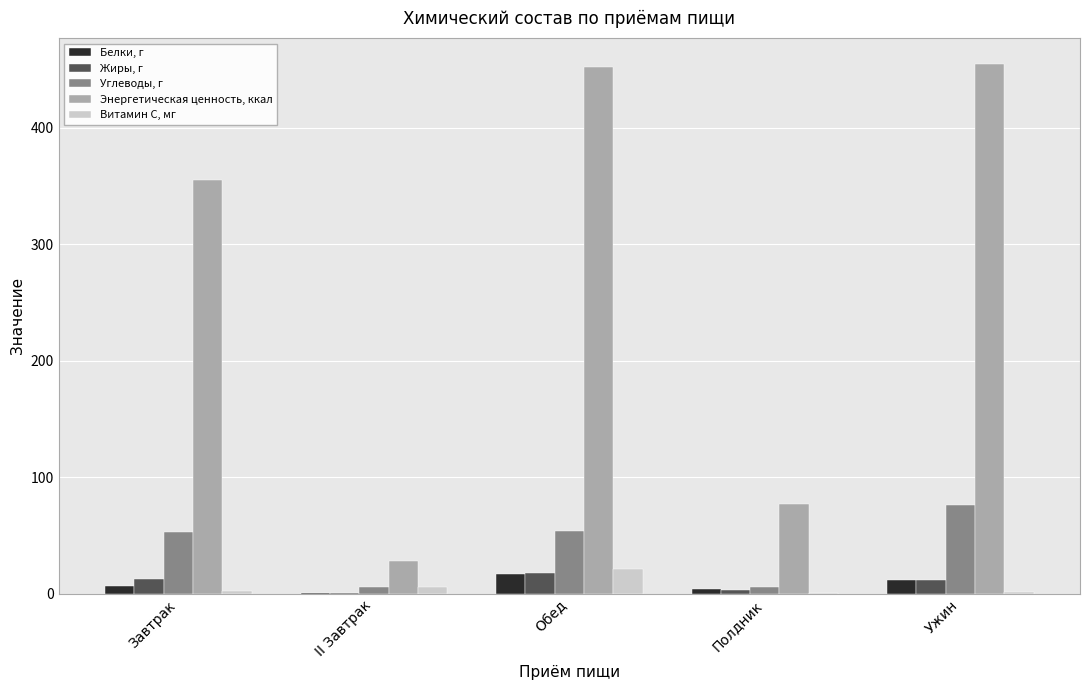

Between Завтрак and Ужин, which series saw the biggest shift?

Энергетическая ценность, ккал